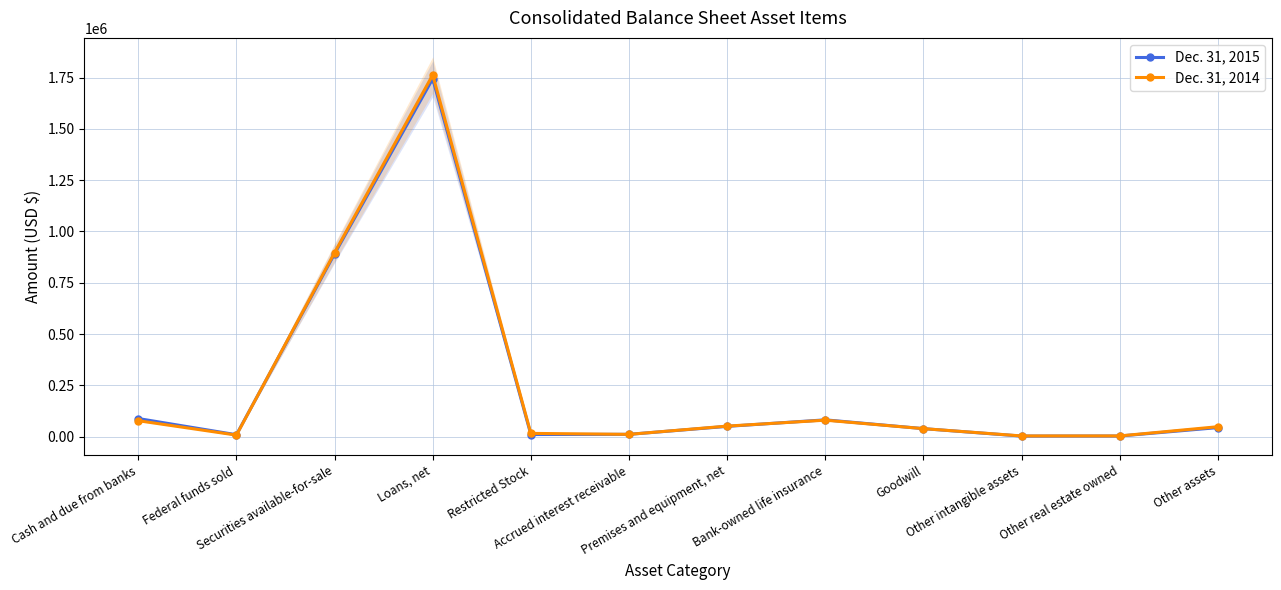

What is the difference between the maximum and minimum values in the Dec. 31, 2014 series?

1758688